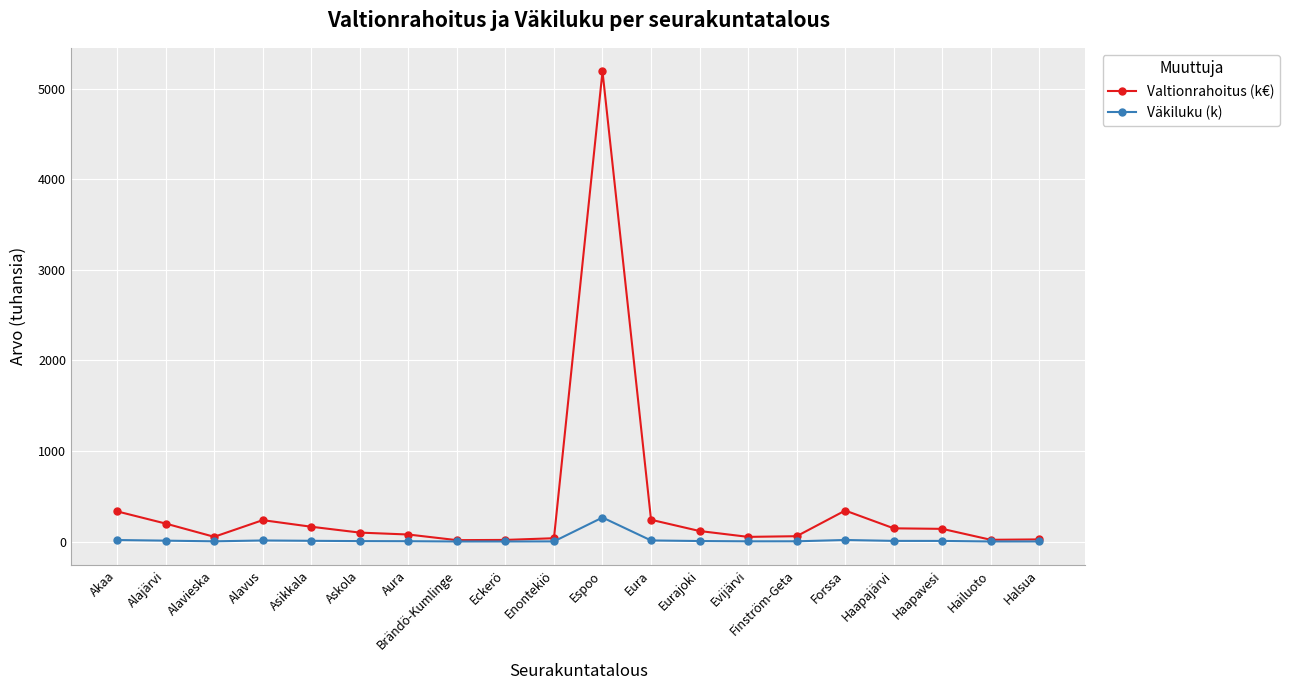

Rank the series by their maximum value, from lowest to highest.

Väkiluku (k), Valtionrahoitus (k€)